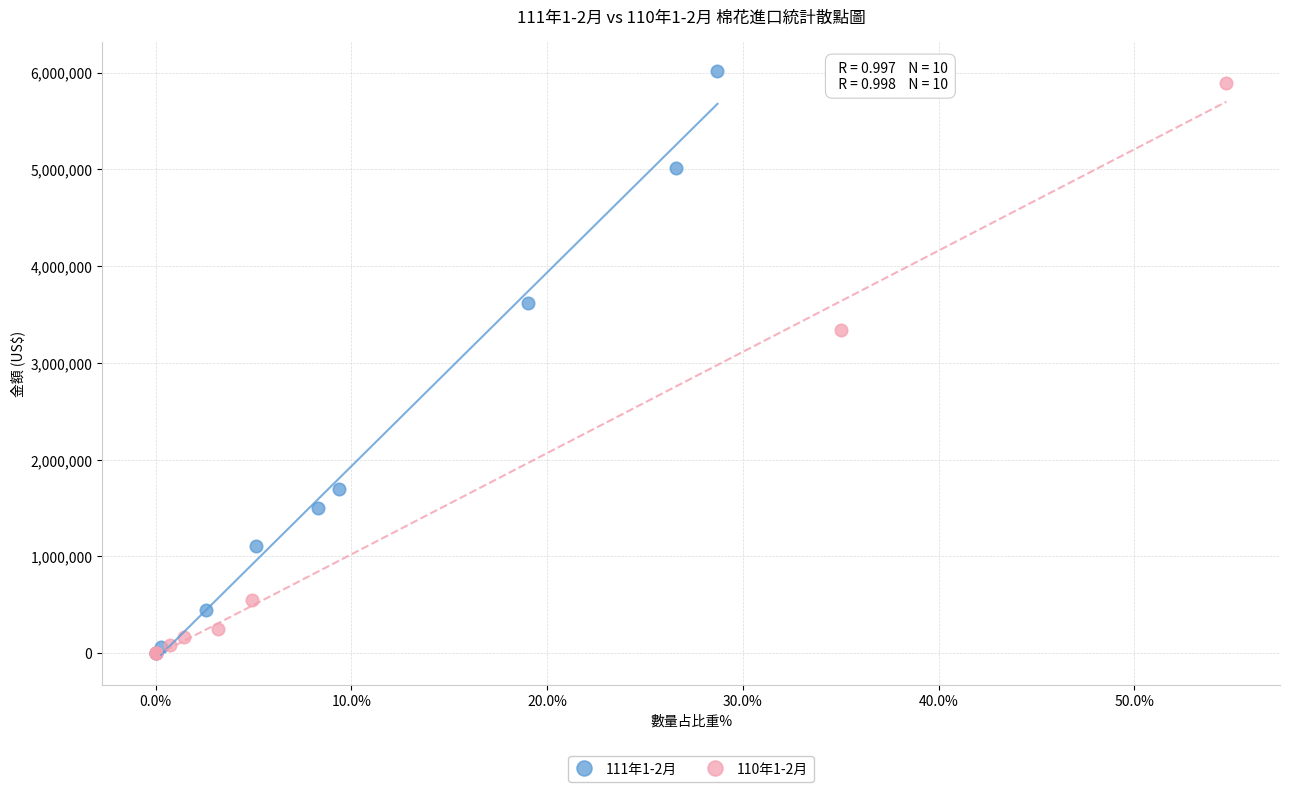

Which series has the largest Y range (max minus min)?

111年1-2月